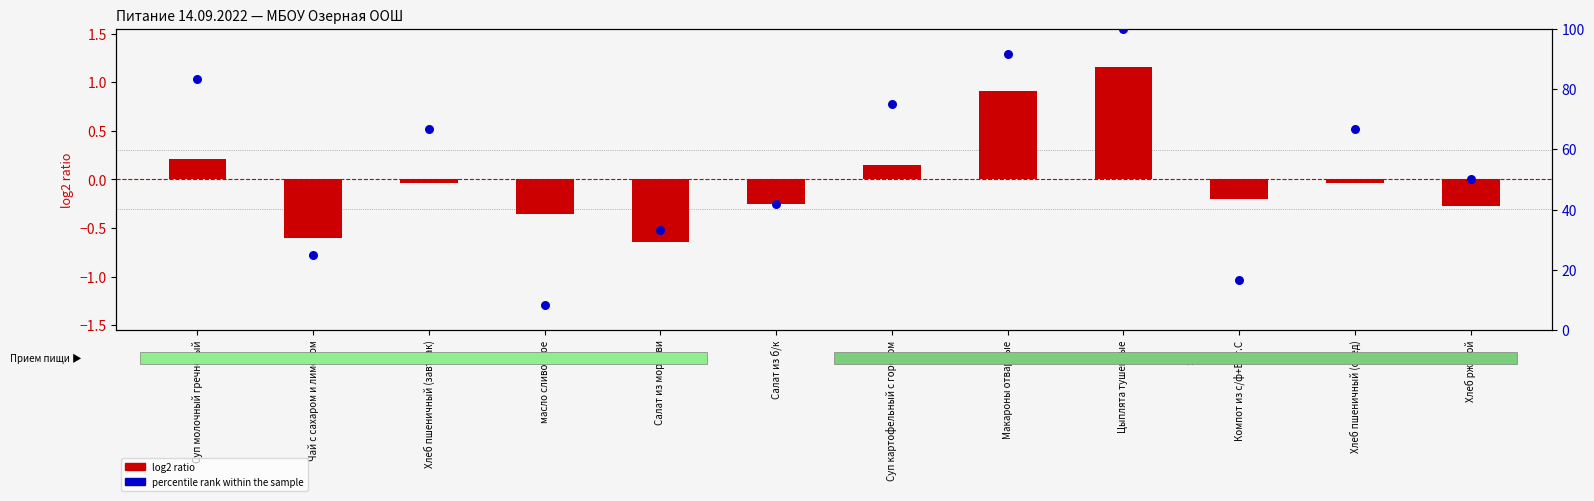

What is the total value across all series at Салат из моркови?

32.7